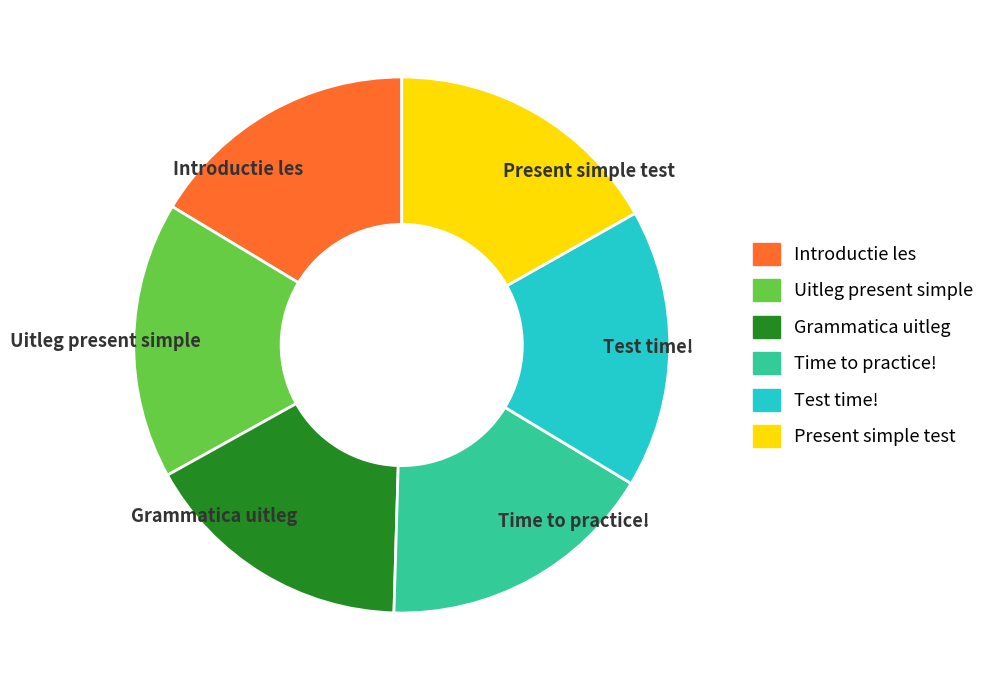

Combined, do Introductie les and Grammatica uitleg account for over 50%?

No